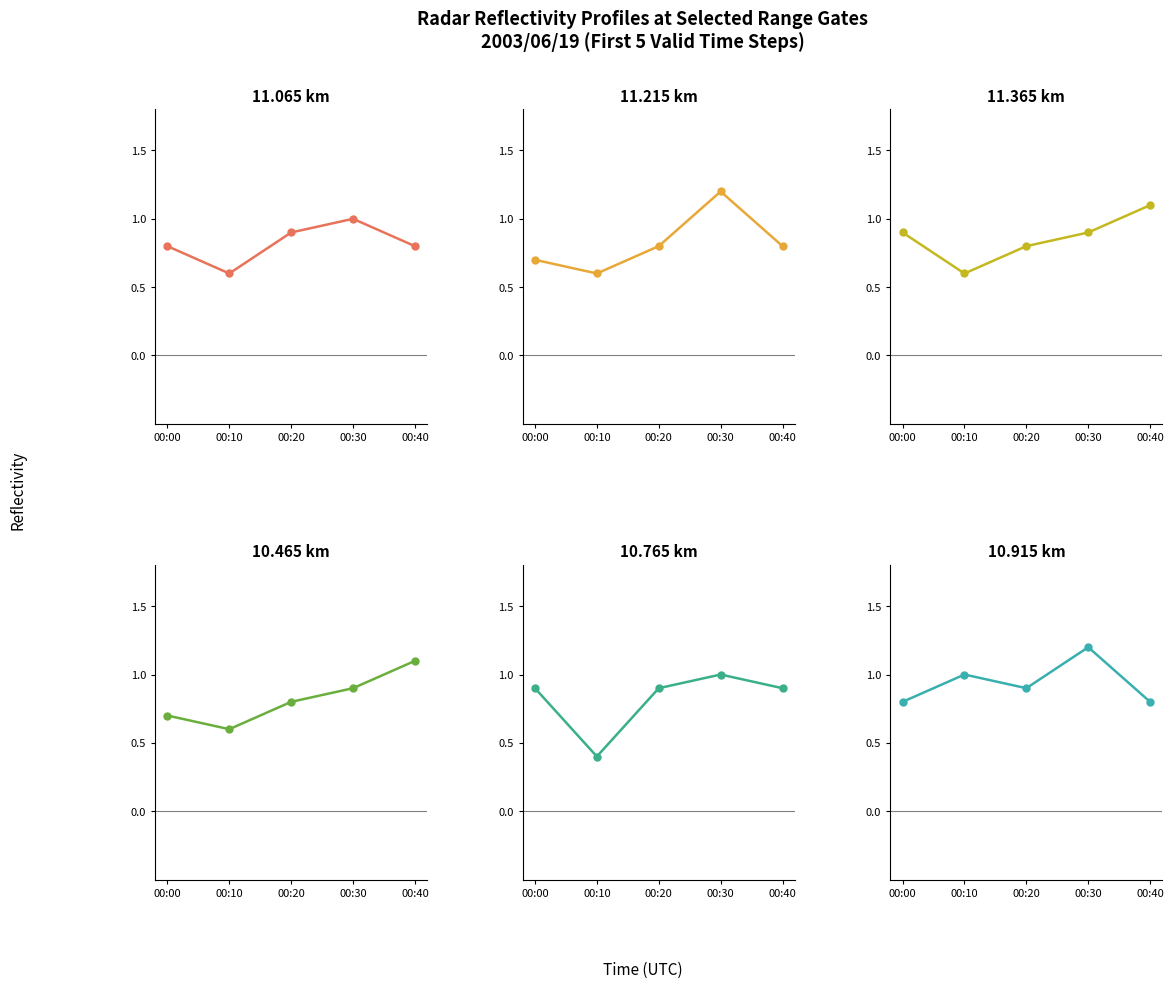

What is the sum of the 11.365 values at 00:30 and 00:10?

1.5